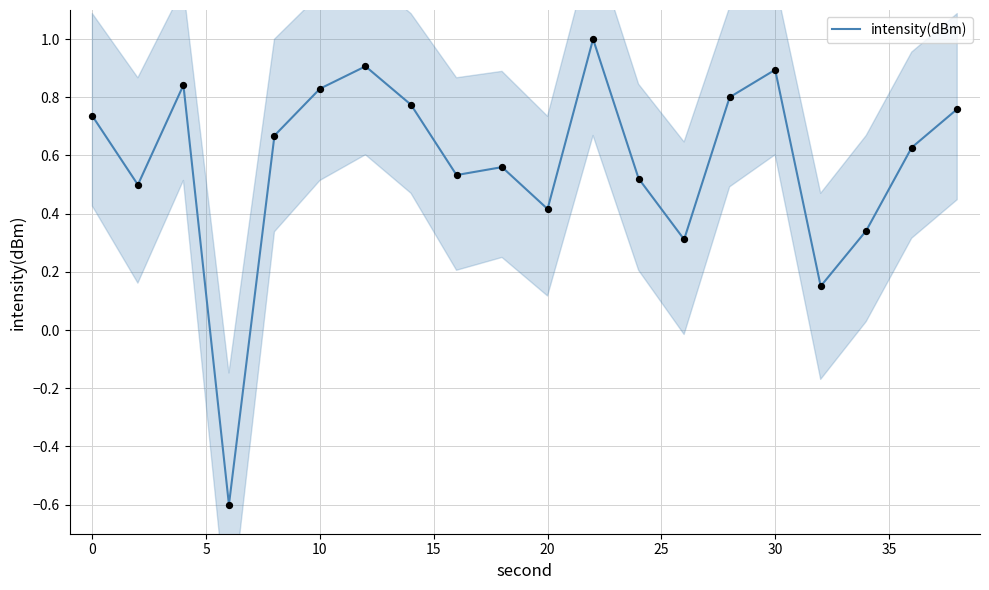

Which series has the widest spread of Y values?

intensity(dBm)